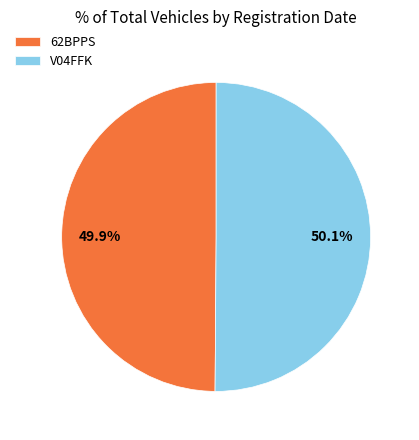

What portion of the pie excludes V04FFK?

49.9%